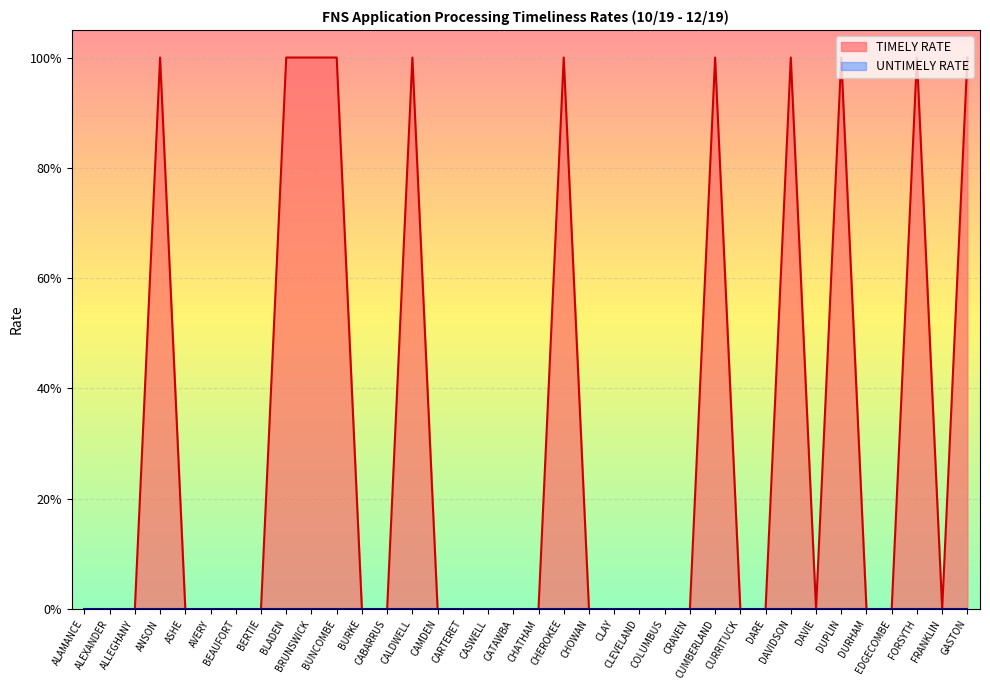

At which category does the data reach its first local peak?

ANSON